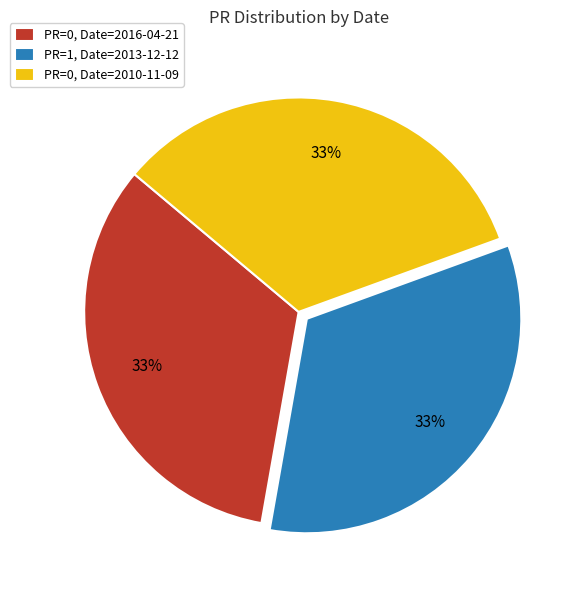

What percentage is the PR=1, Date=2013-12-12 slice, to the nearest percent?

33%